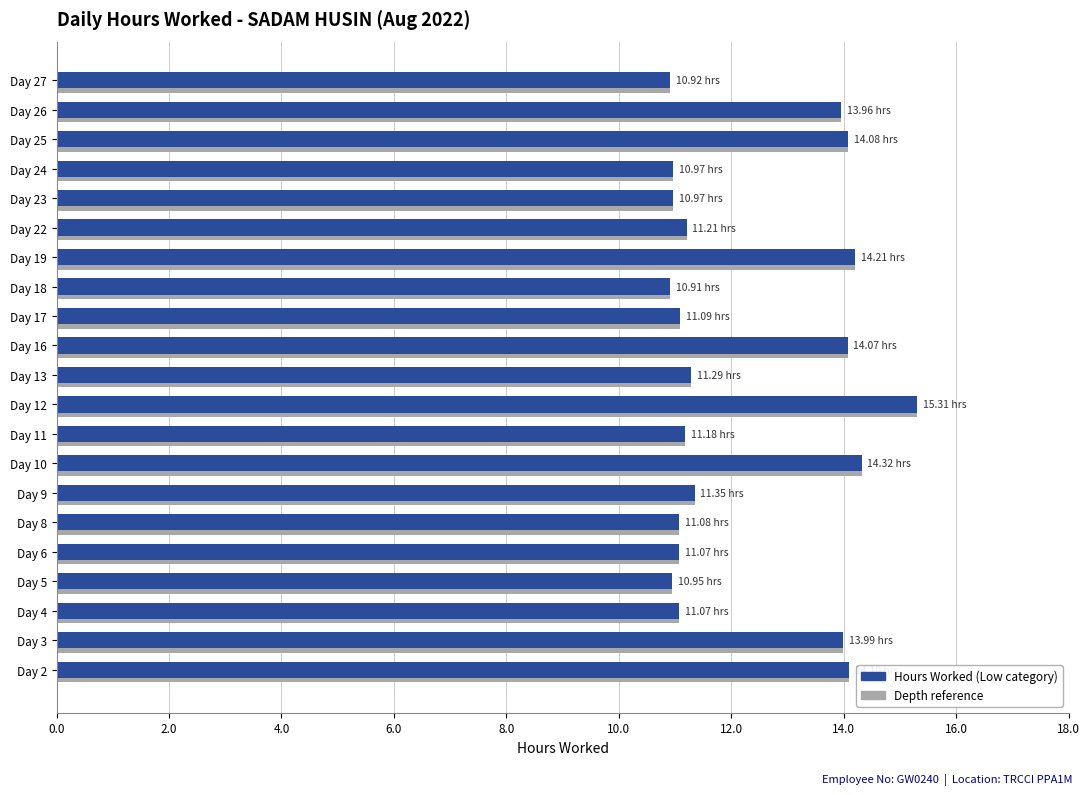

How many bars are there in total?

21